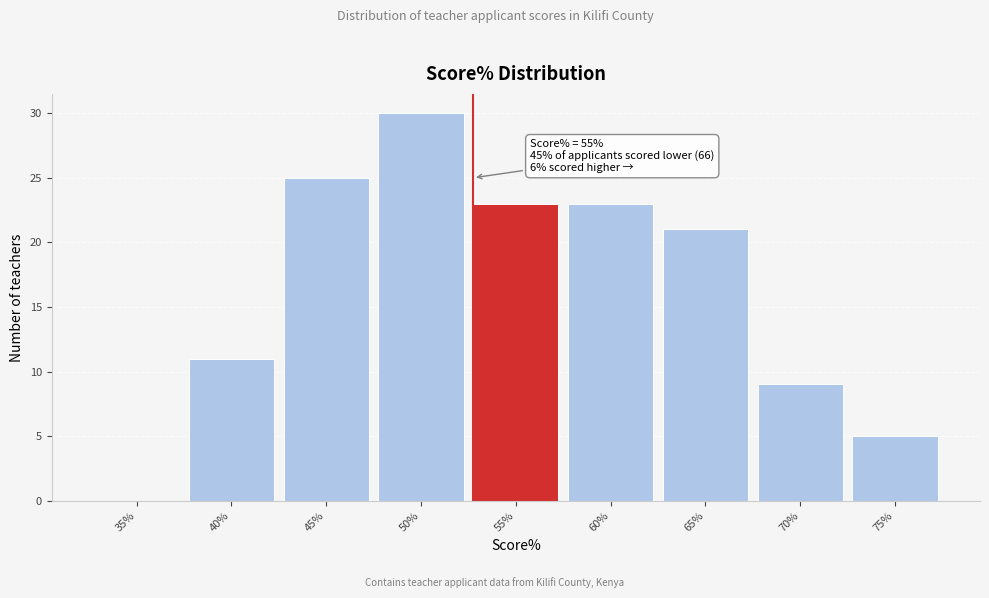

At which label is the value closest to 15?

40%